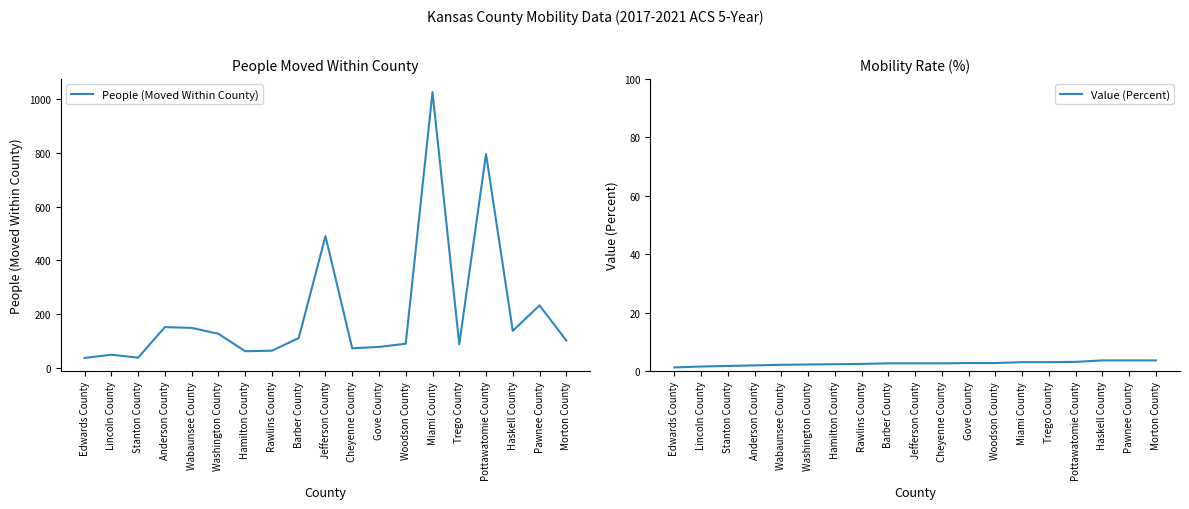

At which category does the chart reach its minimum across all series?

Edwards County